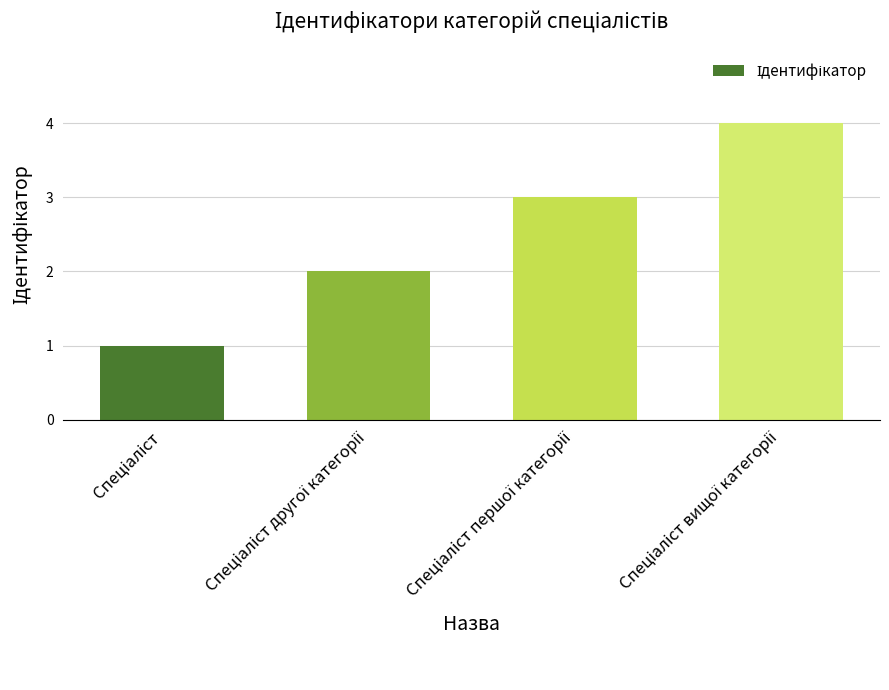

What is the smallest value displayed?

1